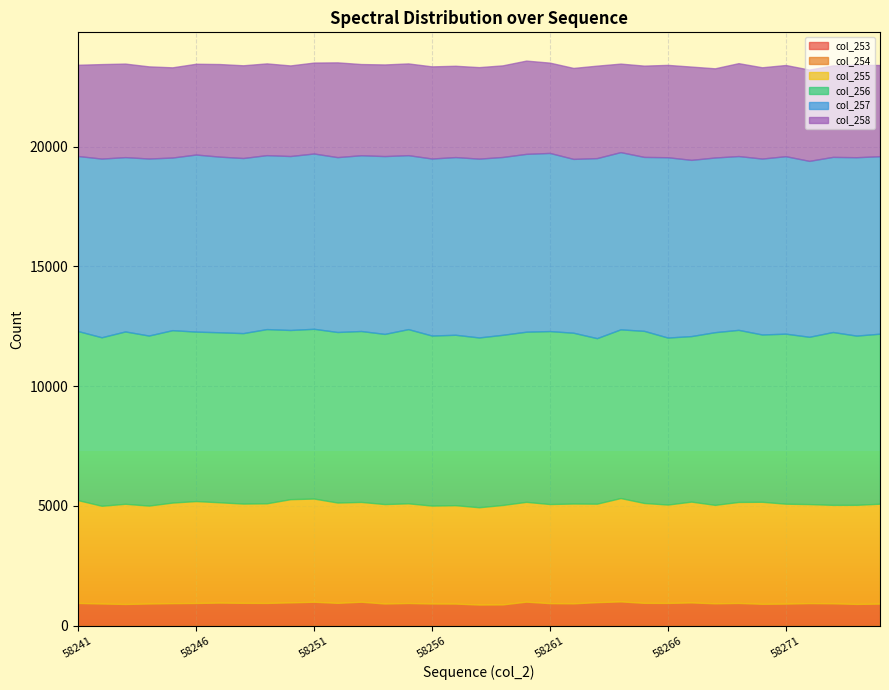

Which category has the lowest value across all series?

58274